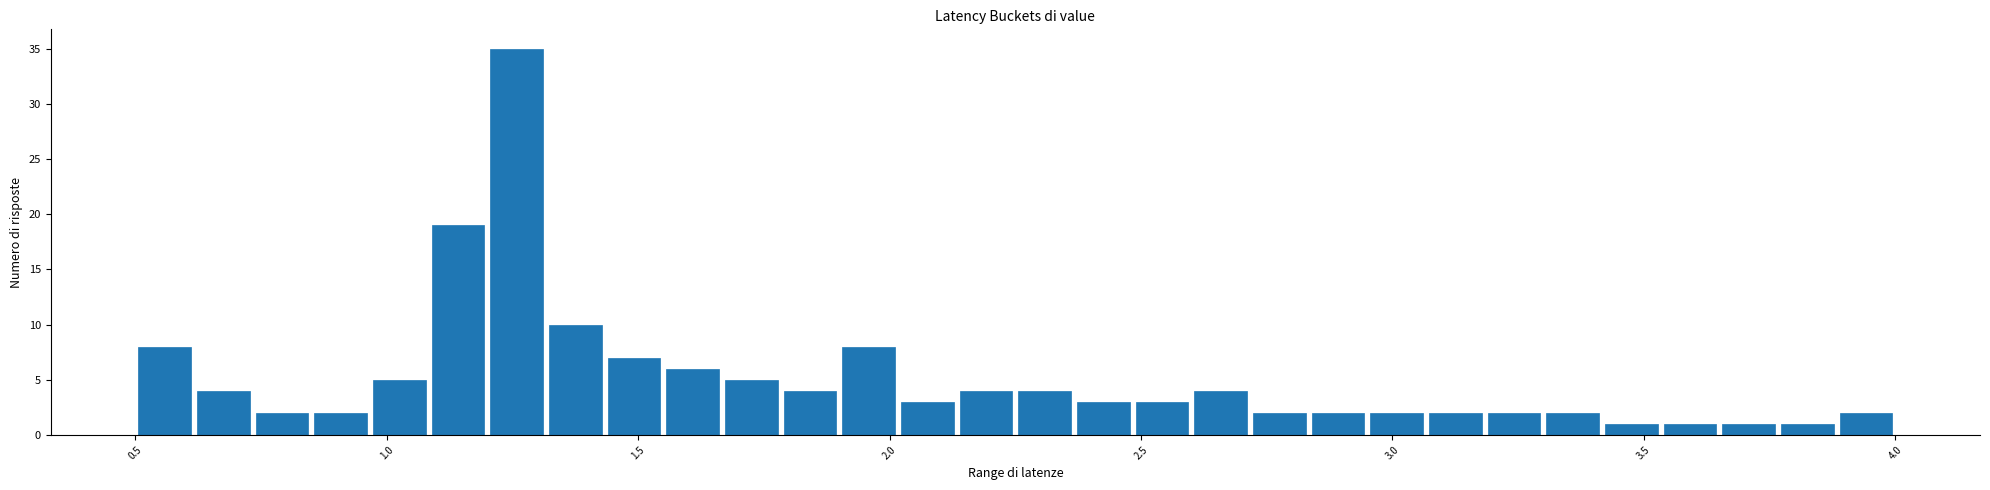

Around what value on the x-axis is the tallest bar? Give the approximate position of its centre, as read against the axis.

1.25